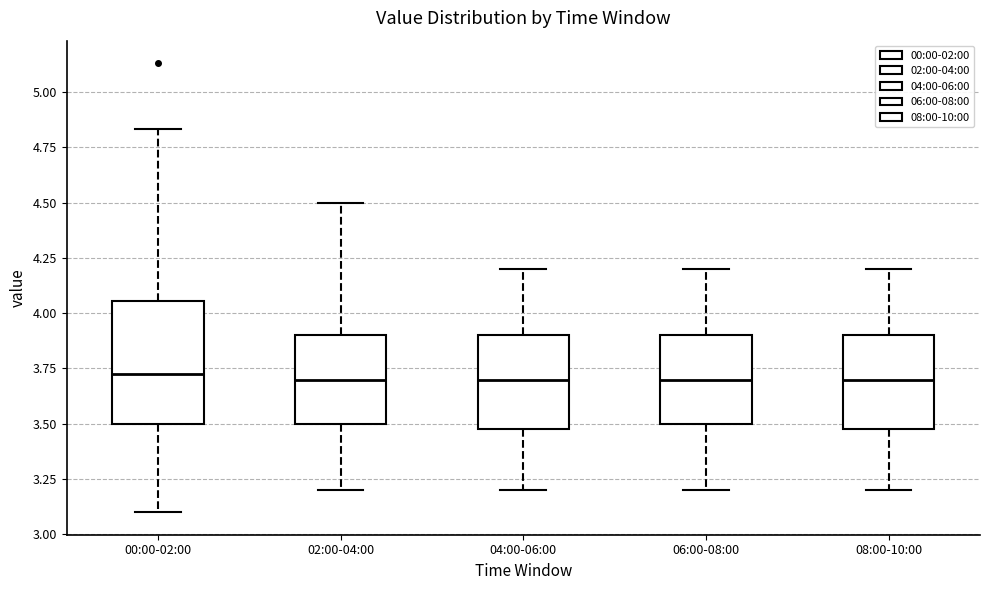

Reading left to right, transcribe this box plot: for each box, give where its median line is, the range the box spans, and where its two whiskers end, as read against the y-axis. The values are not printed on the chart, so give them approximately, as read against the axis.

00:00-02:00: median 3.75, box 3.50 to 4.05, whiskers 3.10 to 4.85
02:00-04:00: median 3.70, box 3.50 to 3.90, whiskers 3.20 to 4.50
04:00-06:00: median 3.70, box 3.50 to 3.90, whiskers 3.20 to 4.20
06:00-08:00: median 3.70, box 3.50 to 3.90, whiskers 3.20 to 4.20
08:00-10:00: median 3.70, box 3.50 to 3.90, whiskers 3.20 to 4.20